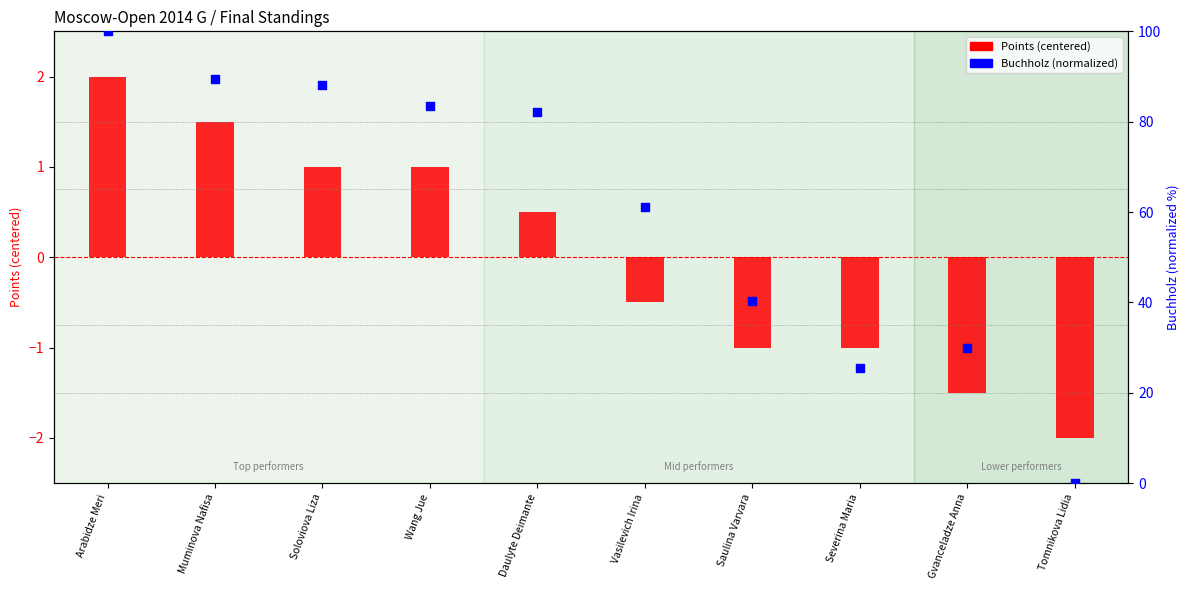

What is the total value across all series at Daulyte Deimante?

82.6